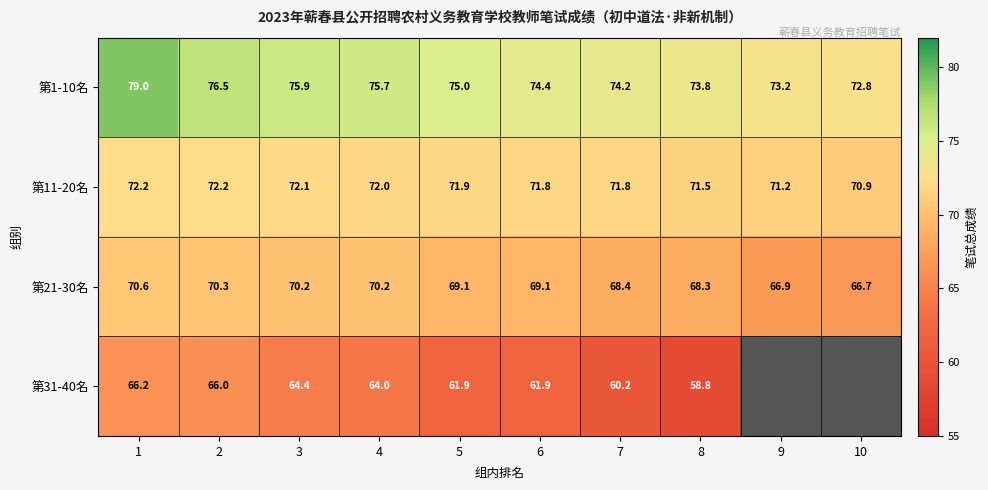

True or false: 第21-30名 has a value of 102.2 at 6.

False